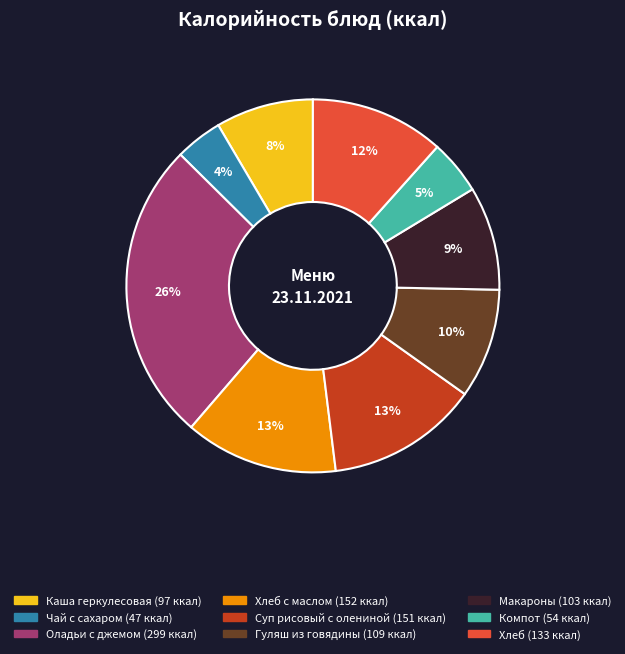

Count the number of slices in the pie.

9